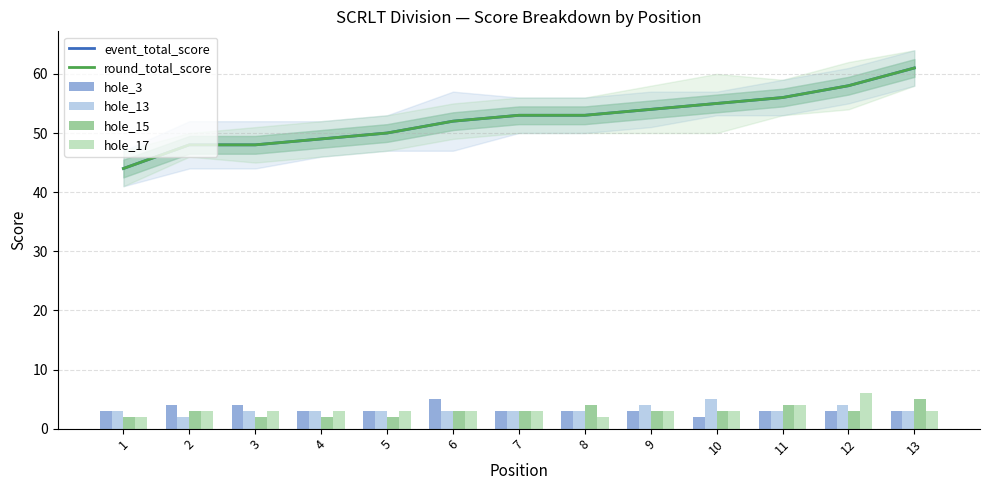

What is the minimum value for hole_13?

2